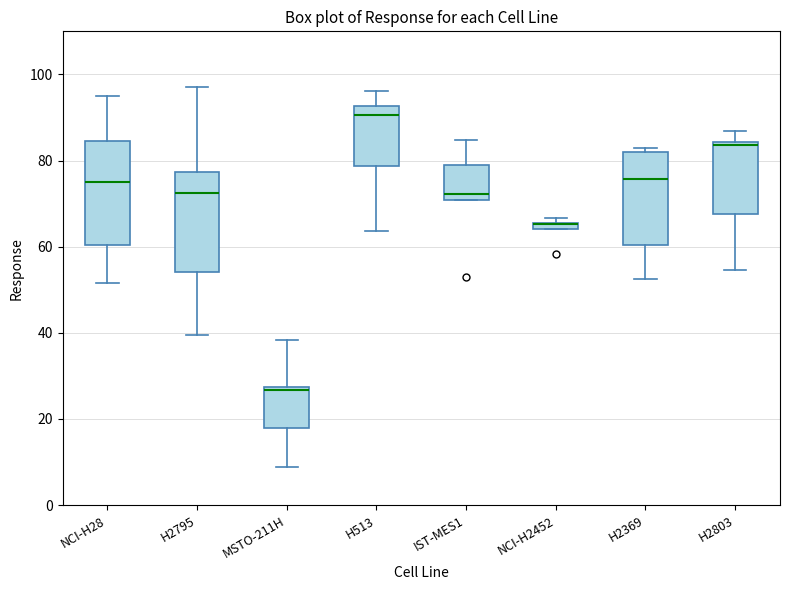

Where does the median line of the box for H2369 sit on the y-axis? The values are not printed on the chart, so give them approximately, as read against the axis.

76